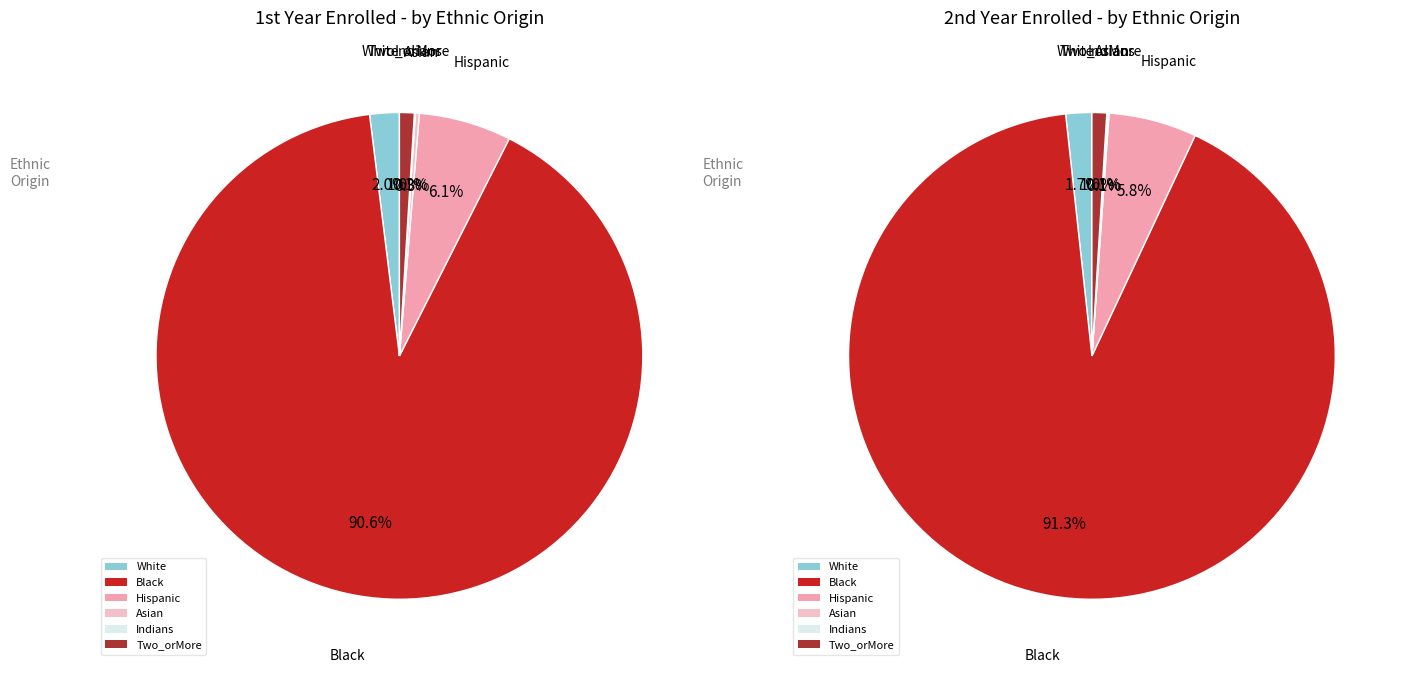

To the nearest percent, what is the difference between the largest and smallest slice percentages?

91%